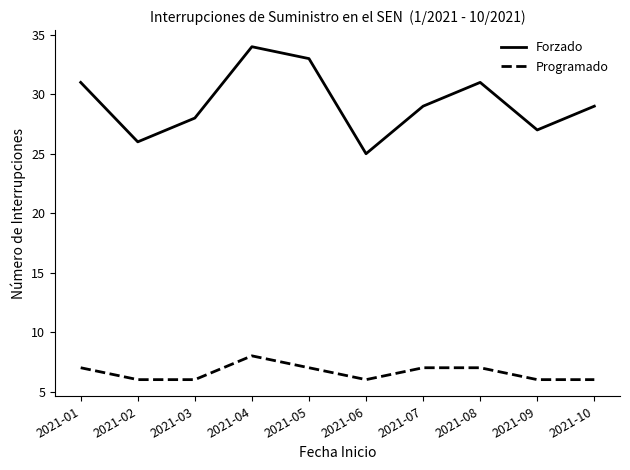

Where is the first local maximum for Programado?

2021-04